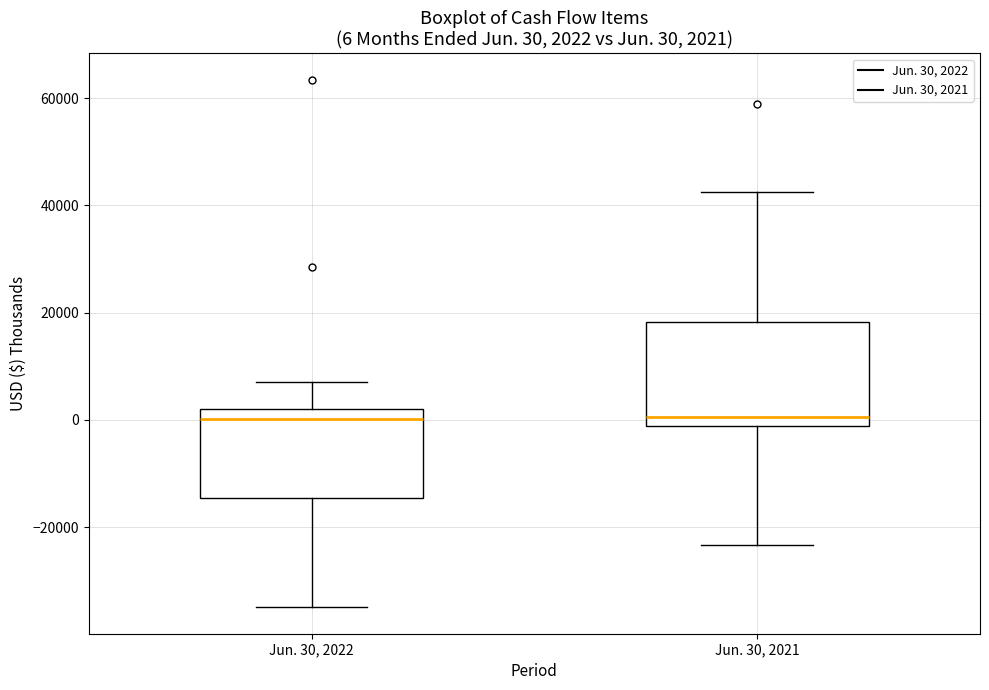

Comparing the boxes themselves (not the whiskers), which one is the tallest?

Jun. 30, 2021